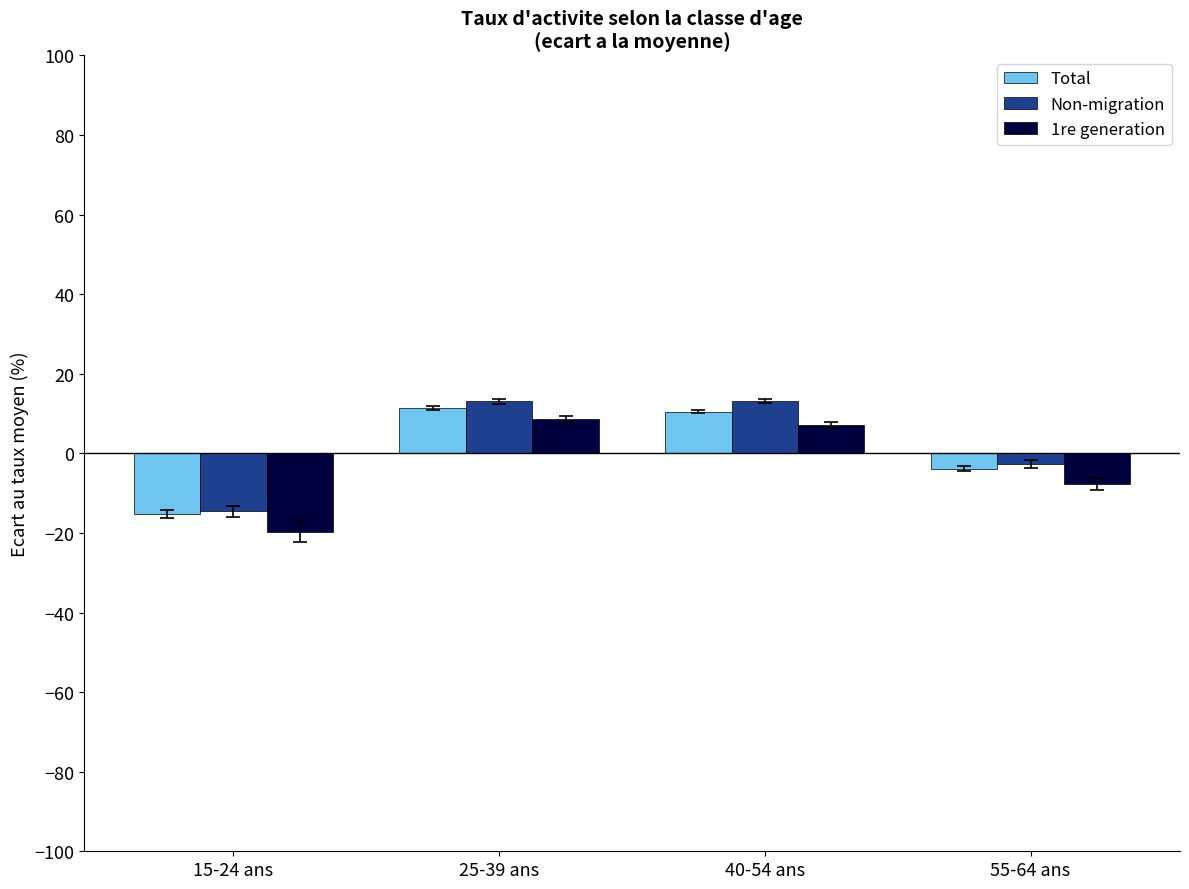

How many data points in Non-migration are less than 13?

2